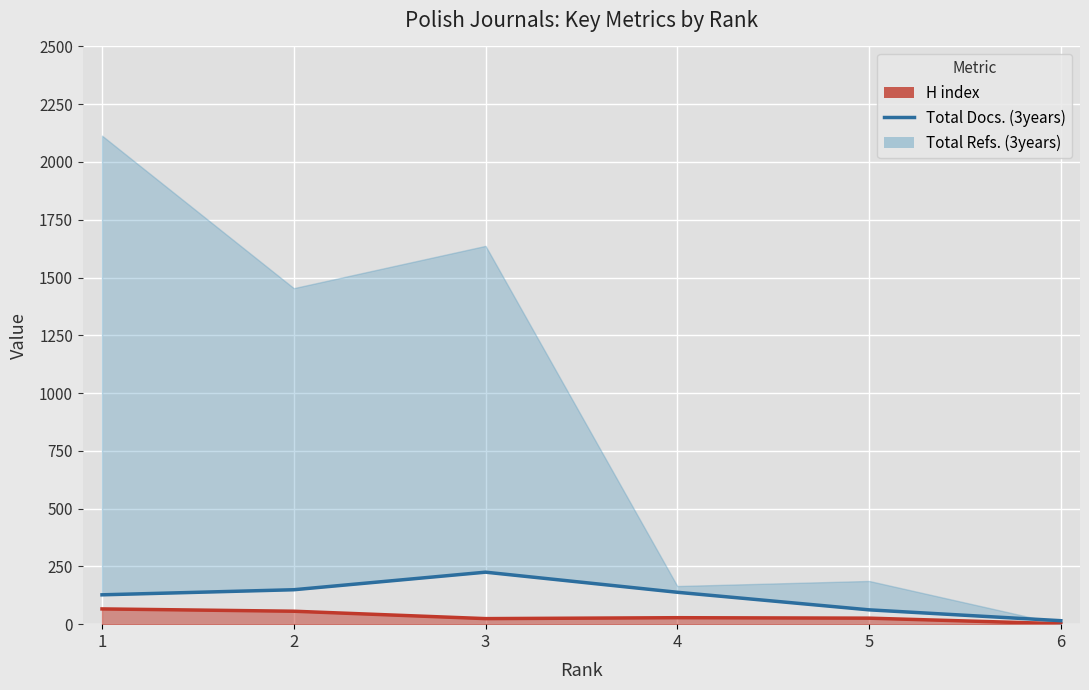

How many data points are above 138?

2